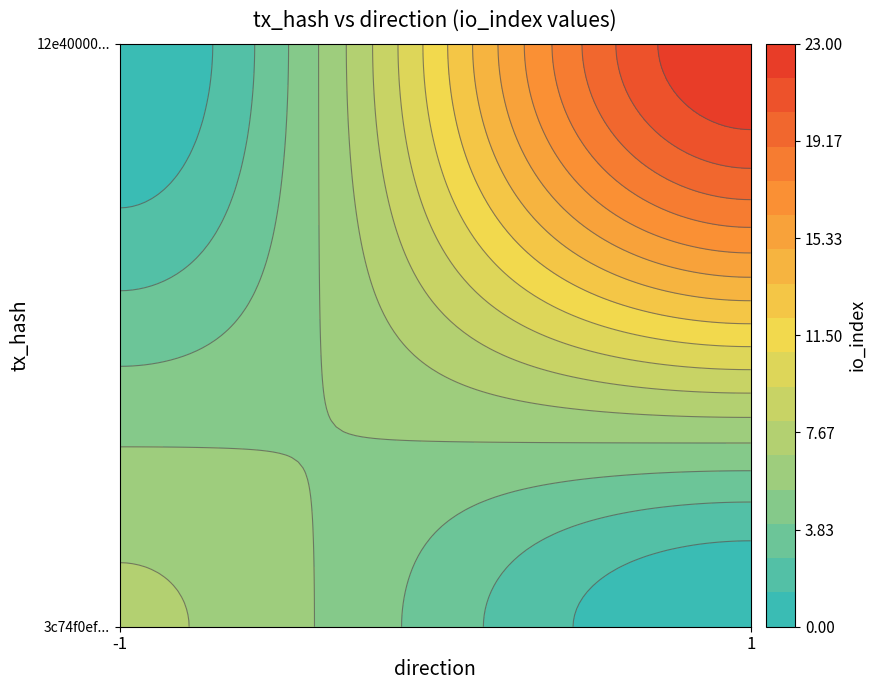

At how many categories does at least one series exceed 9?

1